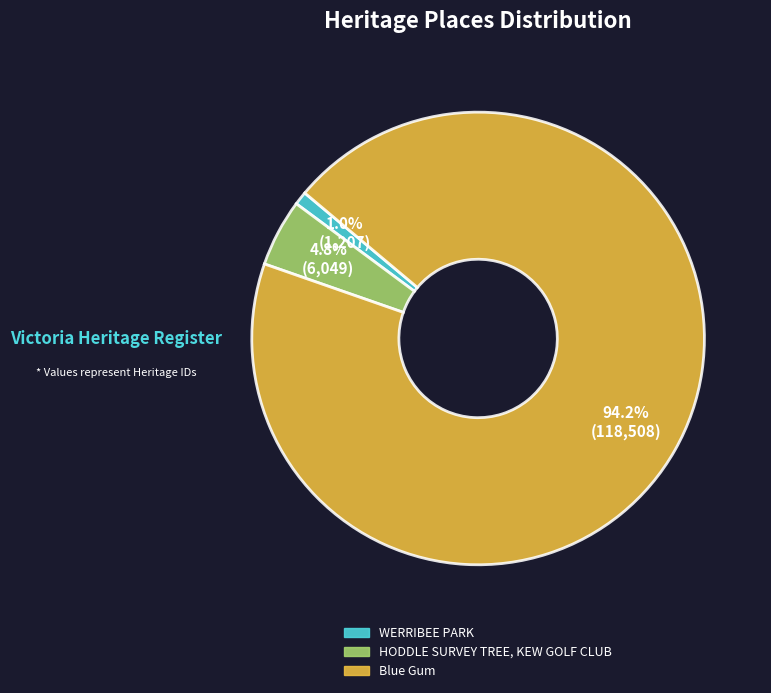

How many slices are in this pie chart?

3